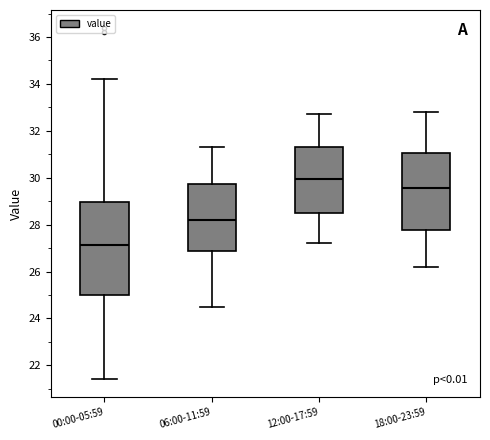

Which box is the tallest, from its lower edge to its upper edge?

00:00-05:59